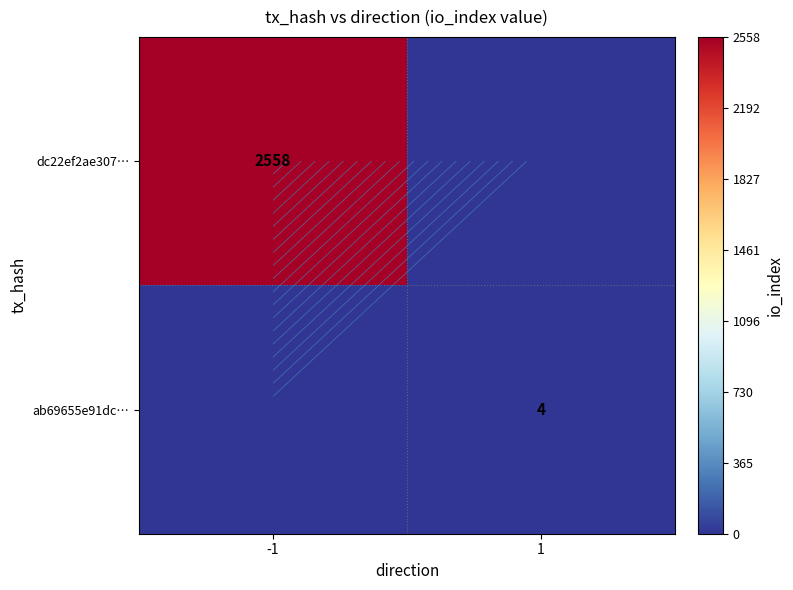

Which category has the highest value in the dc22ef2ae307… series?

-1